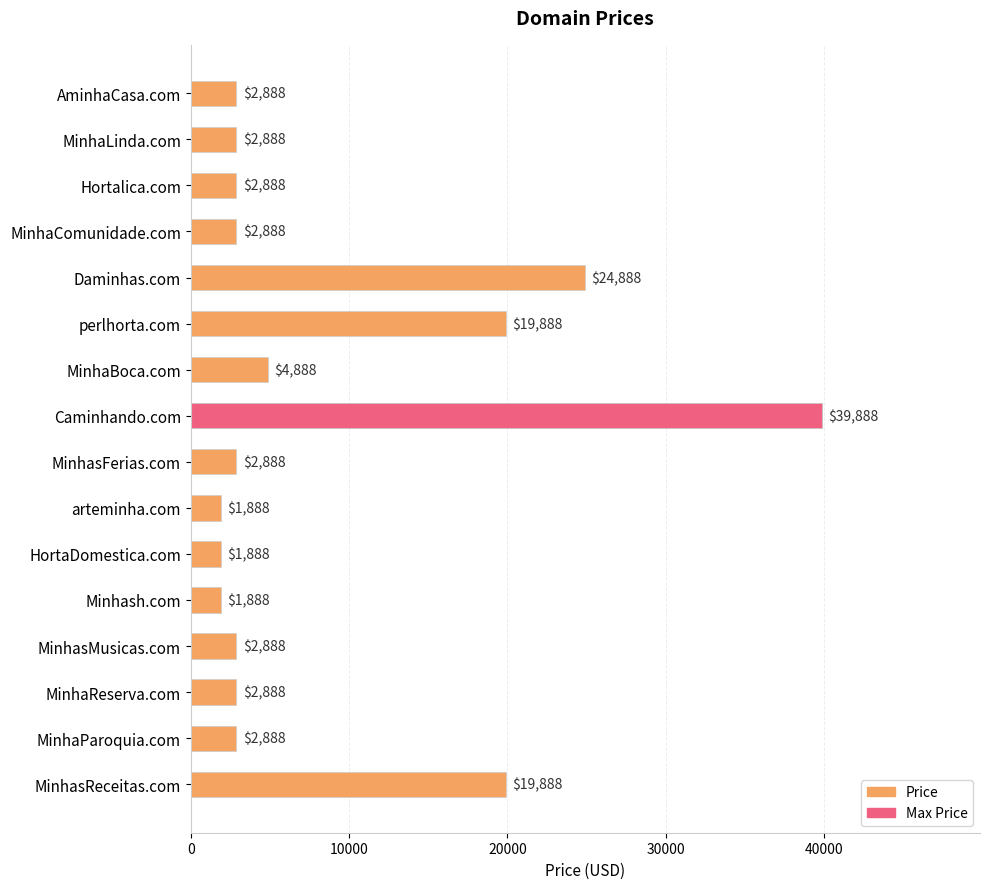

How many bars are there in total?

16